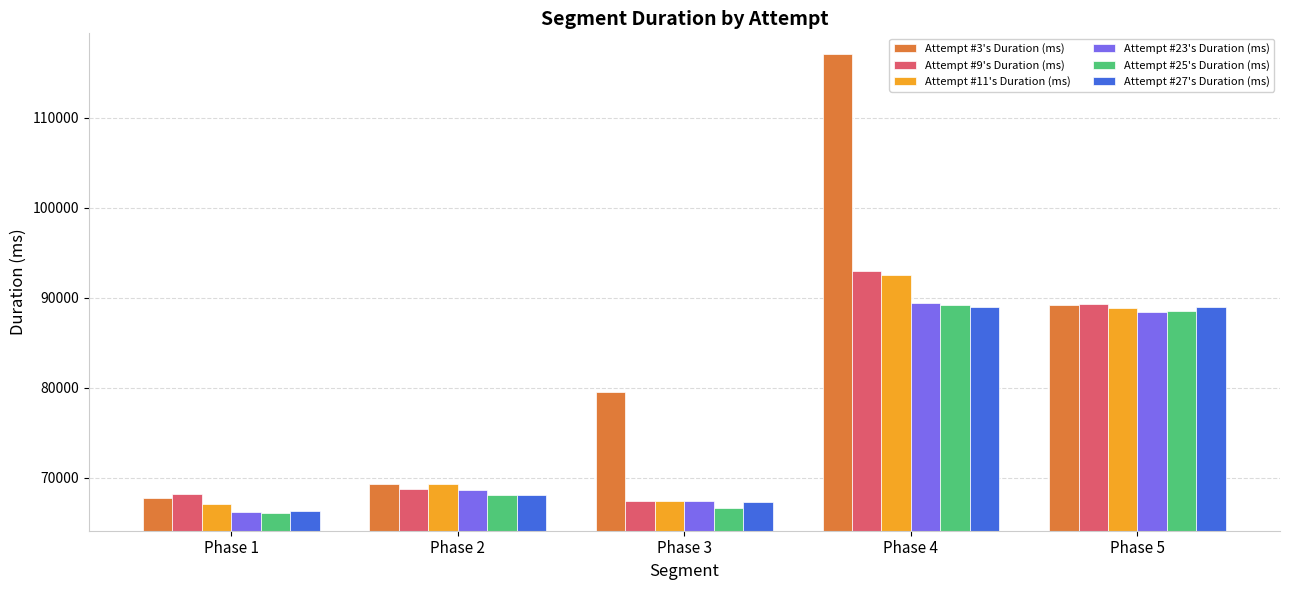

Which series changed the most between Phase 1 and Phase 4?

Attempt #3's Duration (ms)